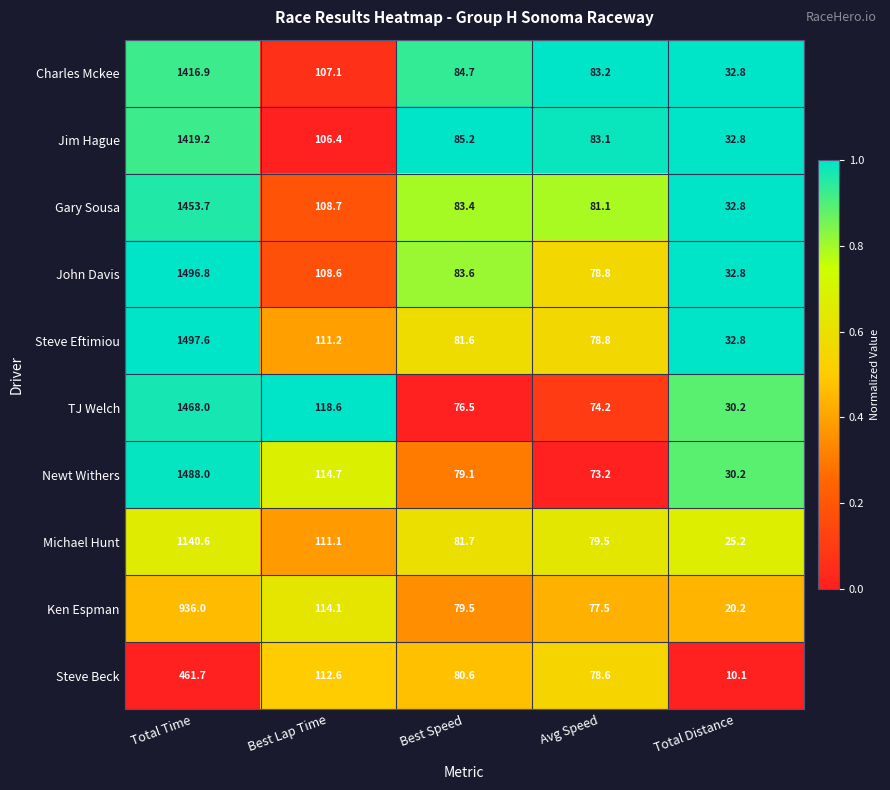

At which label does Charles Mckee first exceed 84?

Total Time